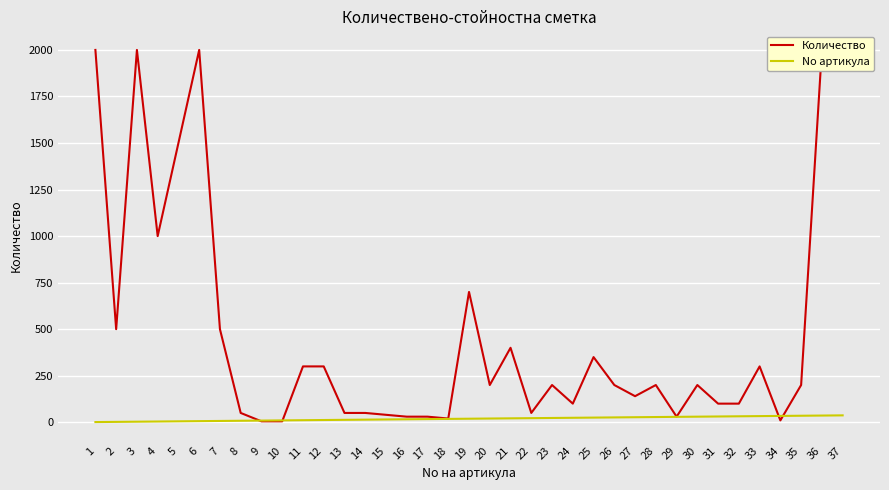

What is the value of the Количество point at the 14th from the left?

50